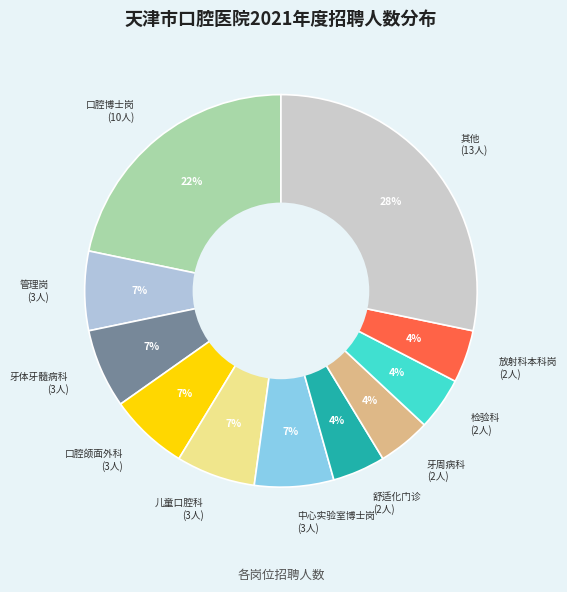

Which category has the biggest portion of the pie?

其他